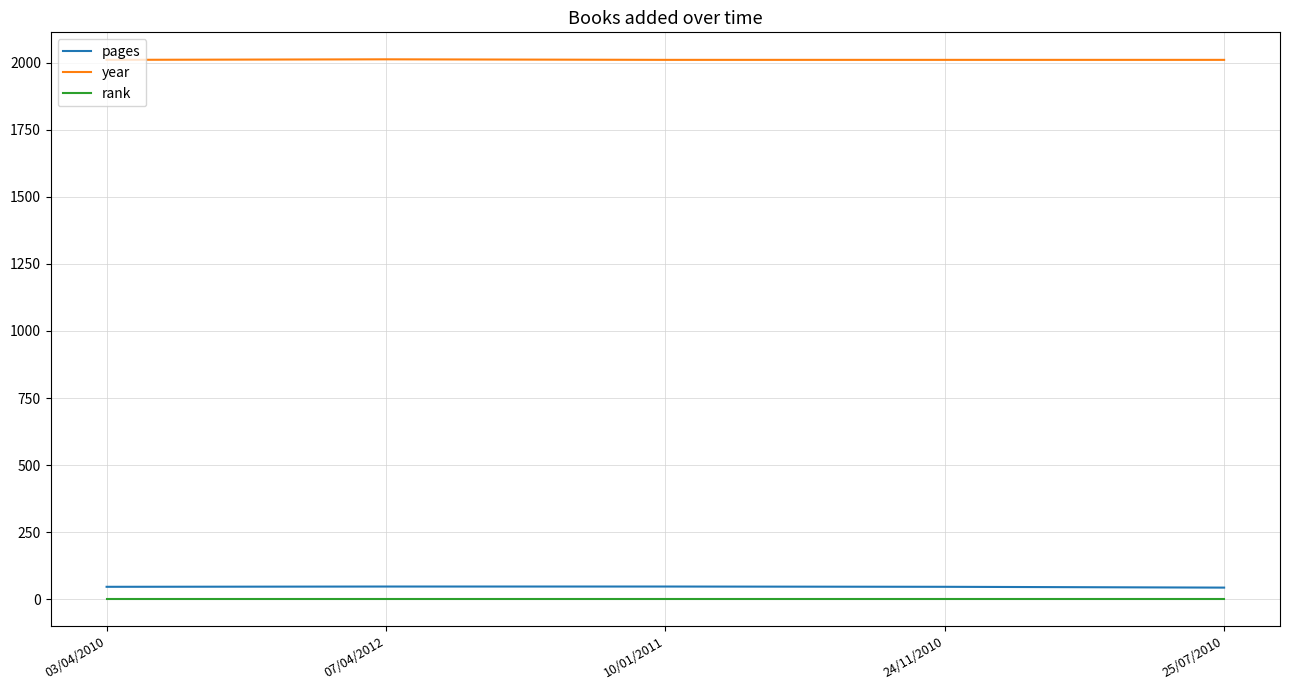

What is the total value across all series at 07/04/2012?

2061